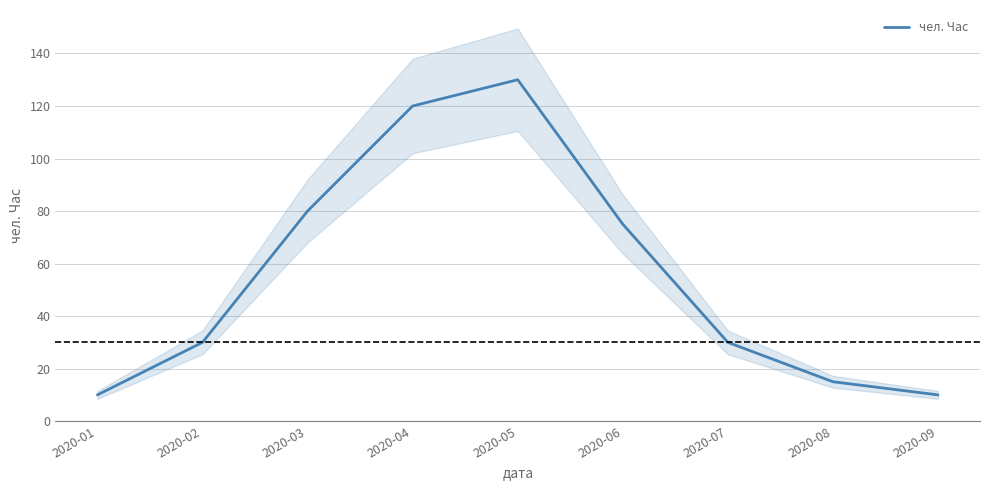

What is the ratio of the value at 2020-03 to the value at 2020-05?

0.6